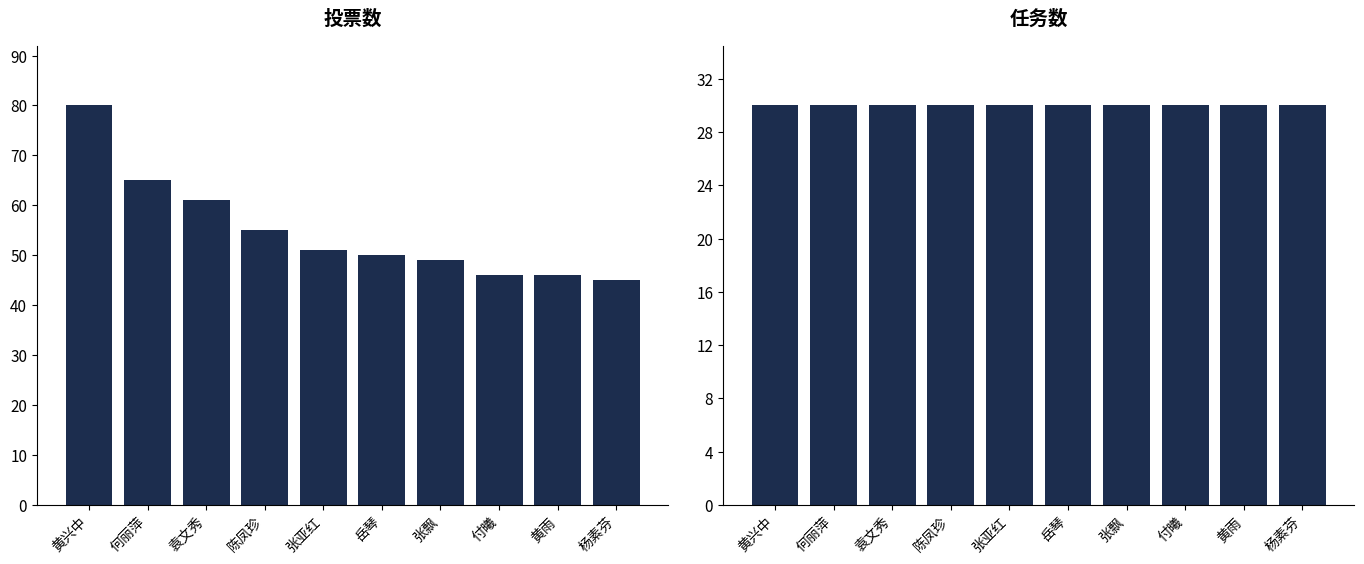

Is it true that 任务 equals 51 at 黄雨?

False